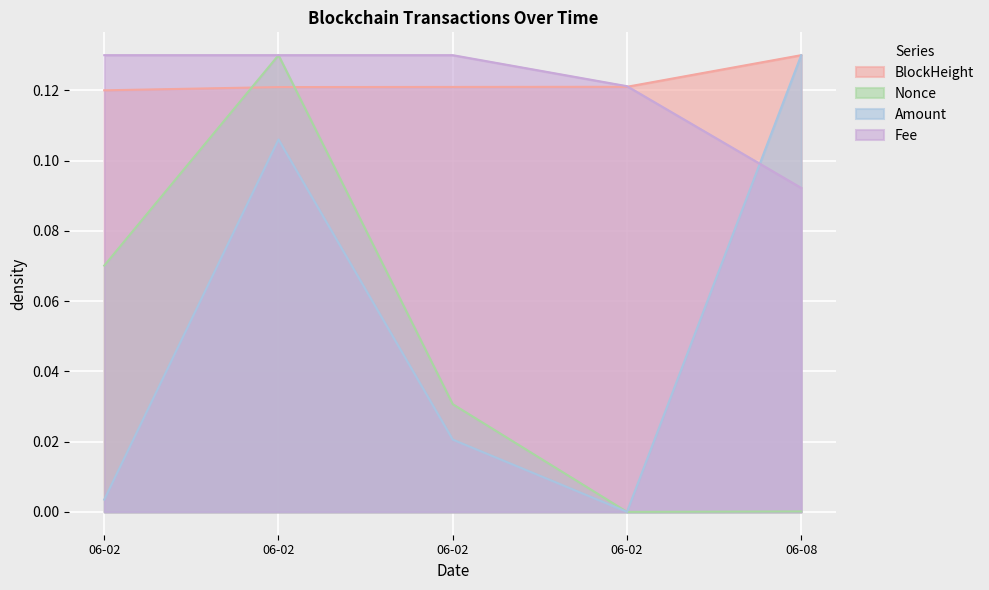

How many distinct data groups are displayed?

4